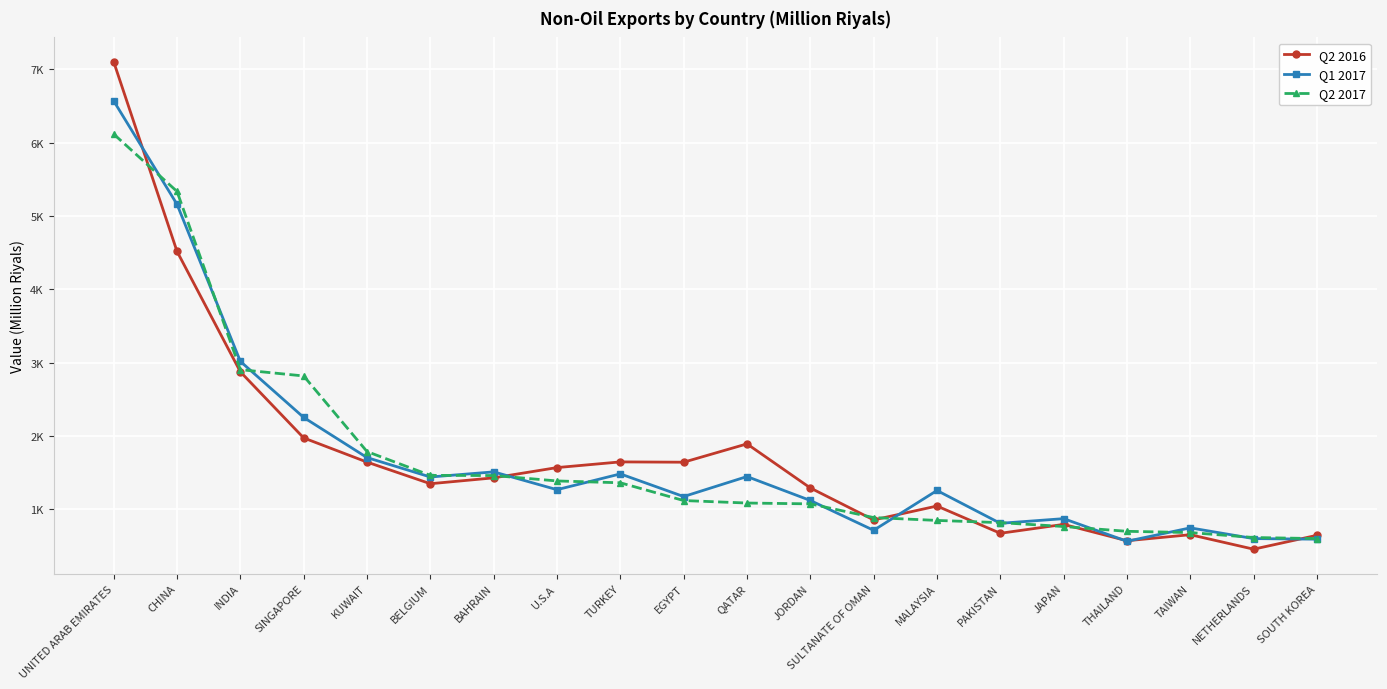

True or false: Q2 2016 has a value of 4516.9 at CHINA.

True